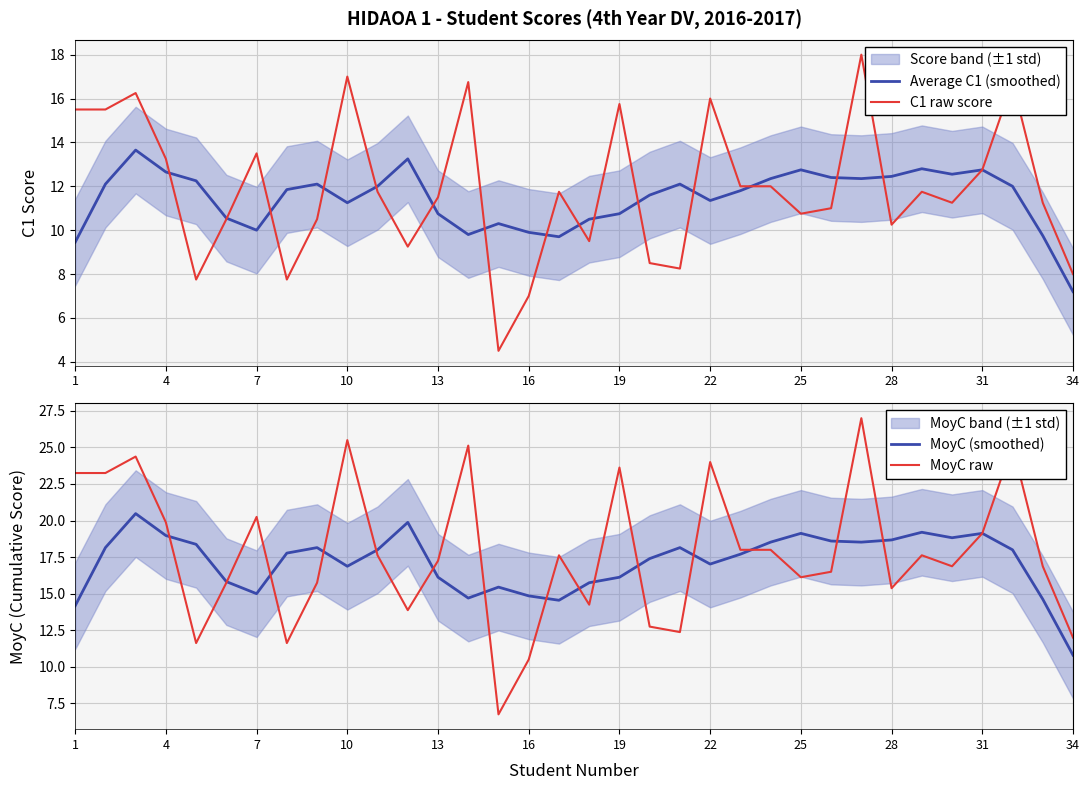

At which label does Average C1 (smoothed) reach its minimum?

34